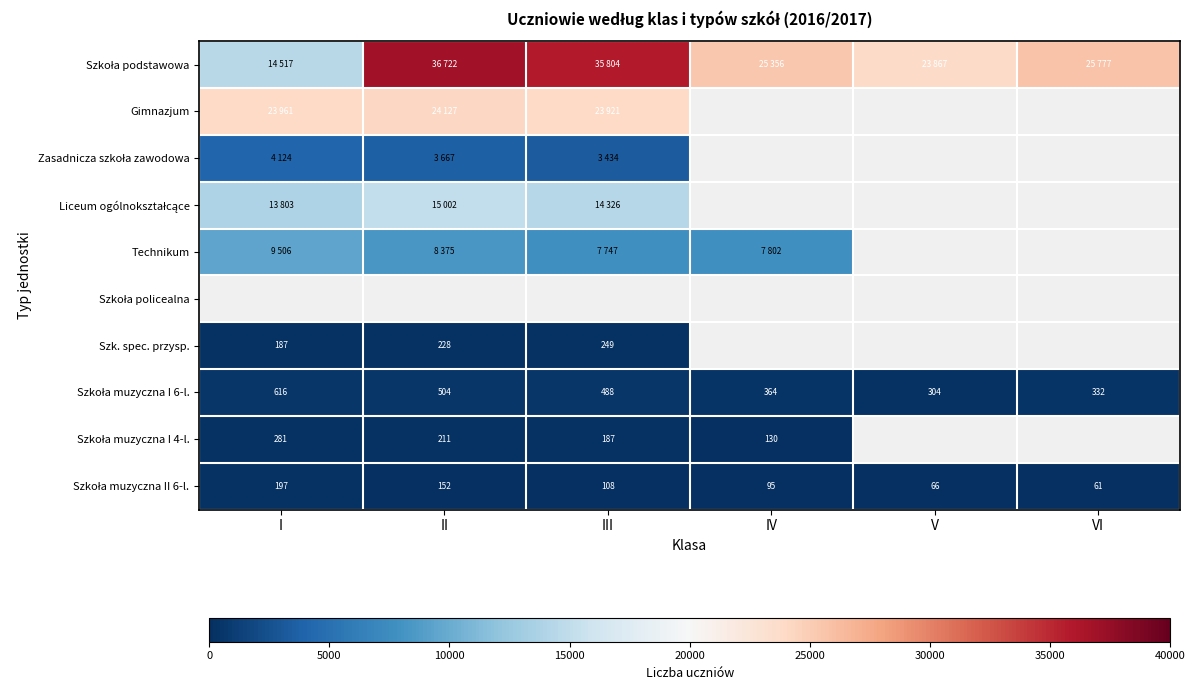

The value of Szk. spec. przysp. at III is 249. True or false?

True